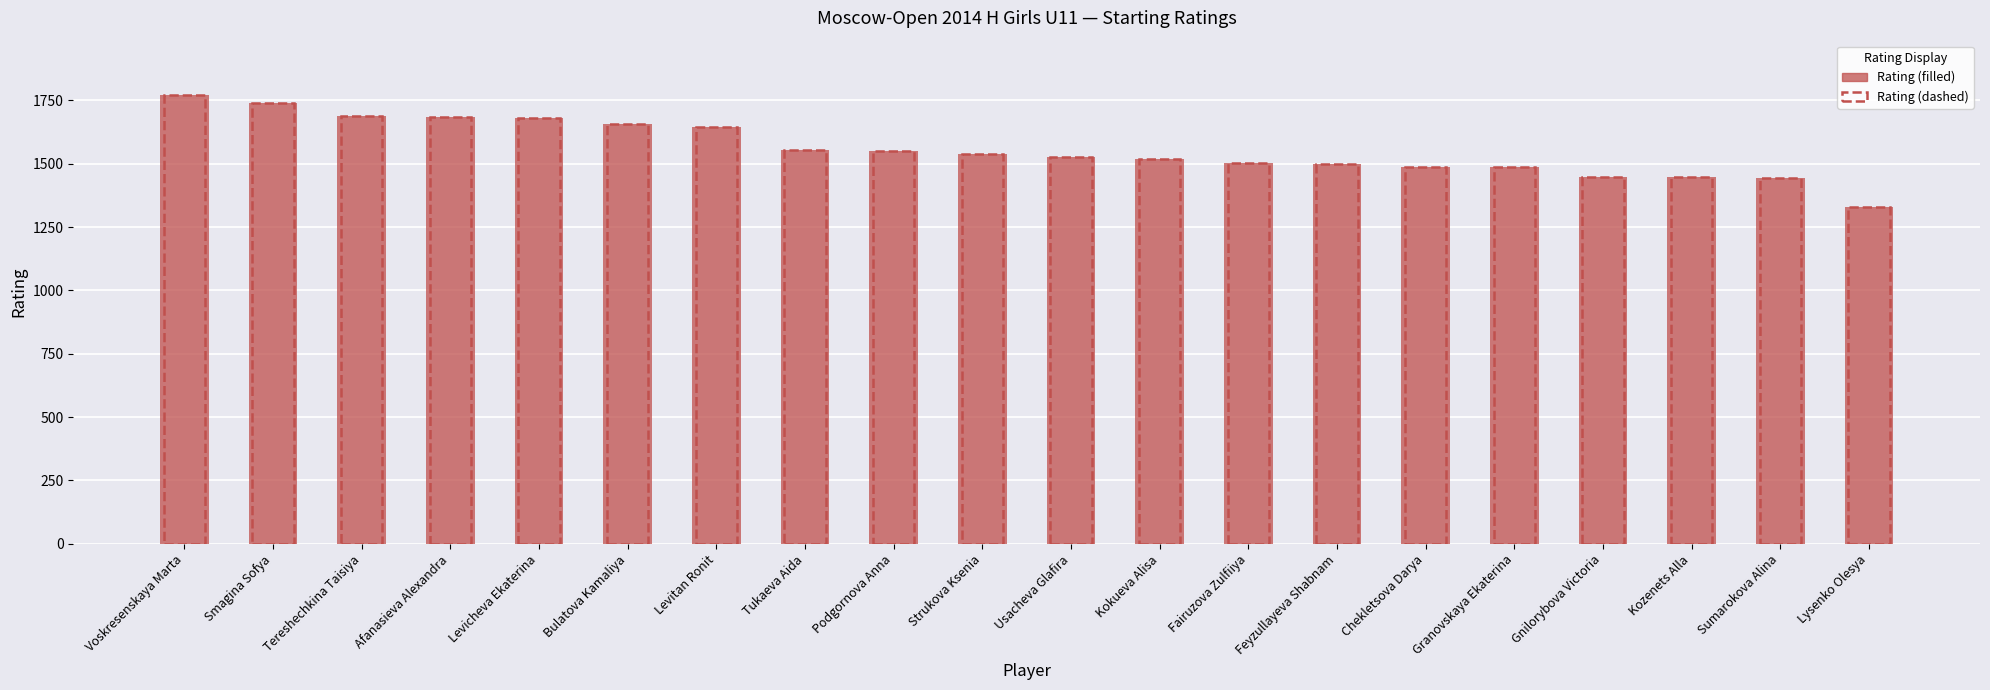

Rank the series at Feyzullayeva Shabnam from lowest to highest value.

Rating (solid), Rating (outline)